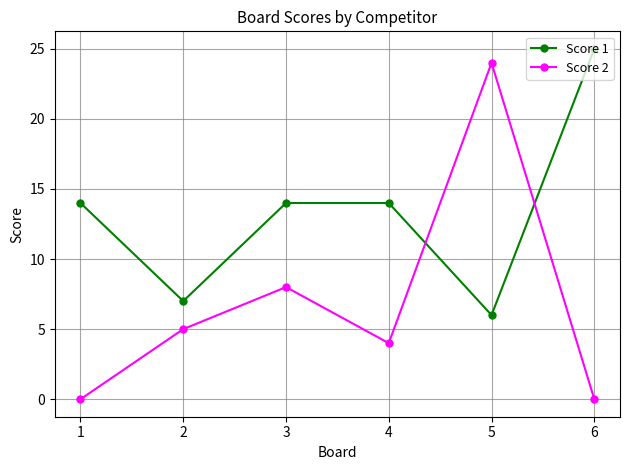

Reading left to right, transcribe all the data shown in this chart.

Score 1: 14	7	14	14	6	25
Score 2: 0	5	8	4	24	0